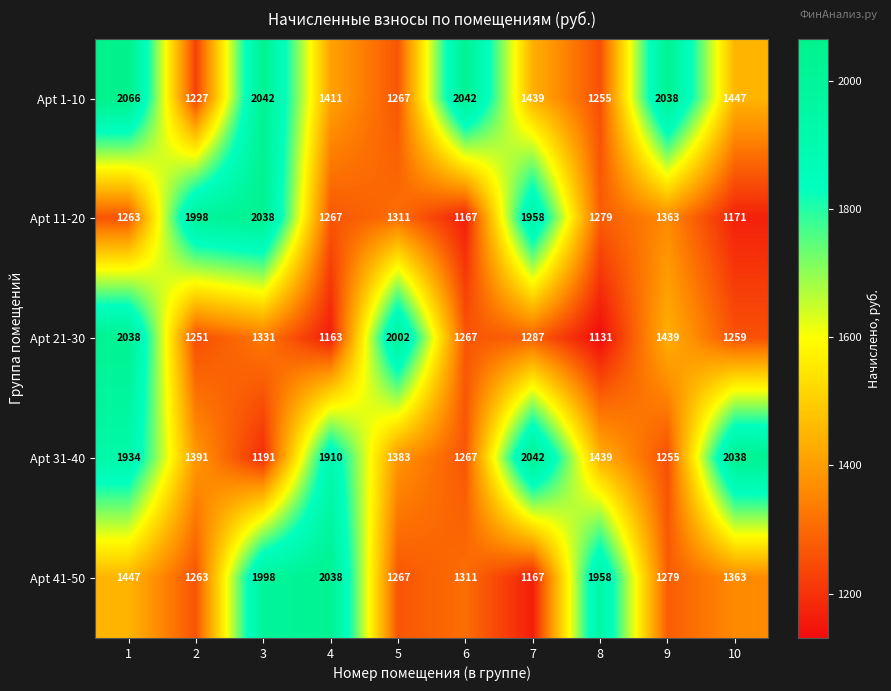

Which series has the widest spread of values?

Apt 21-30